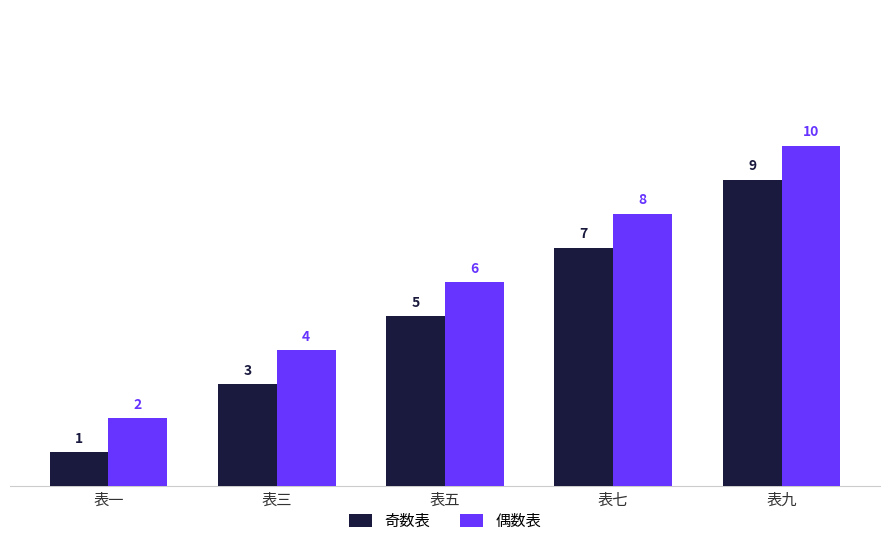

Reading left to right, extract all data points from this chart.

奇数表: 1	3	5	7	9
偶数表: 2	4	6	8	10